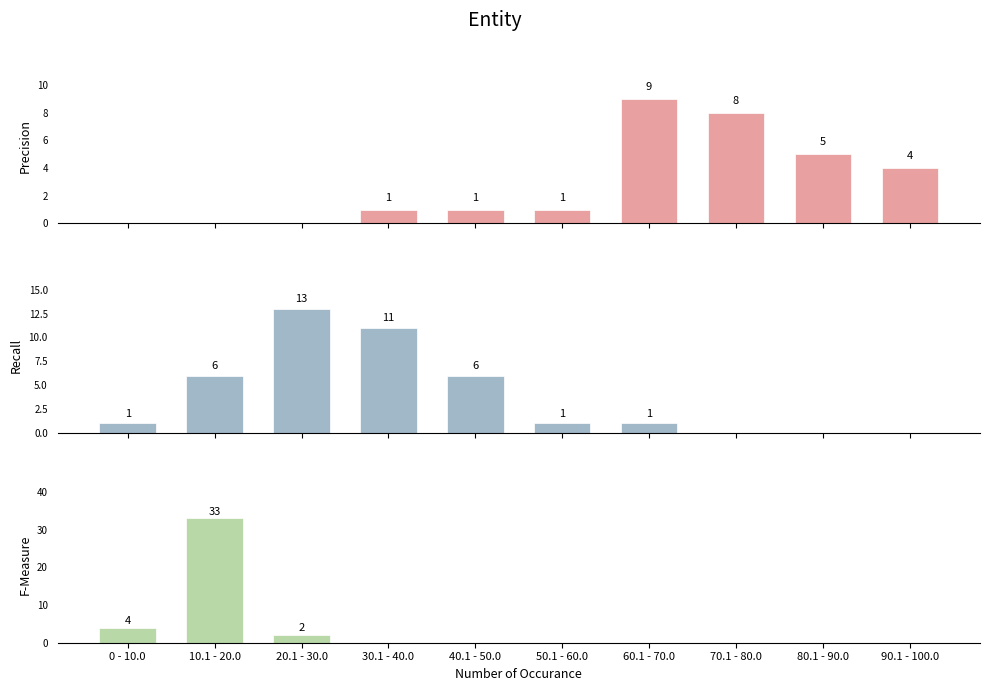

Is it true that Recall equals 7 at 20.1 - 30.0?

False